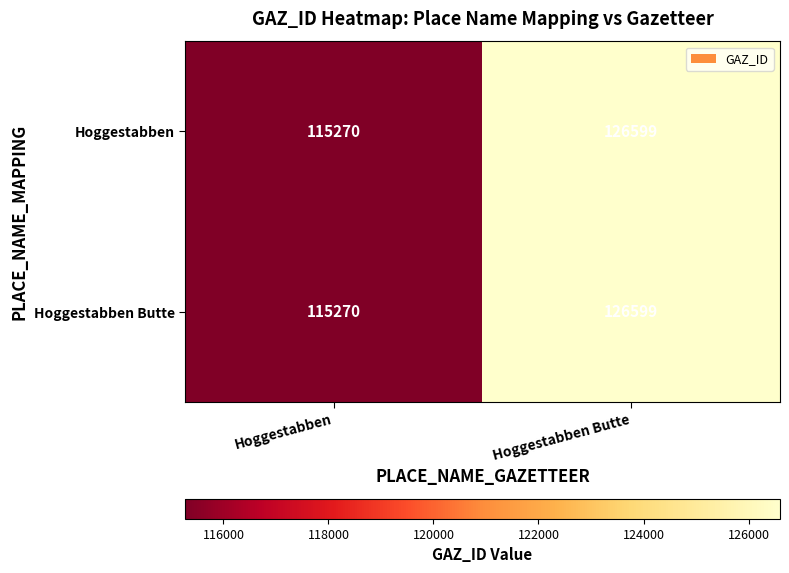

What is the difference between the maximum and minimum values in the Hoggestabben series?

11329